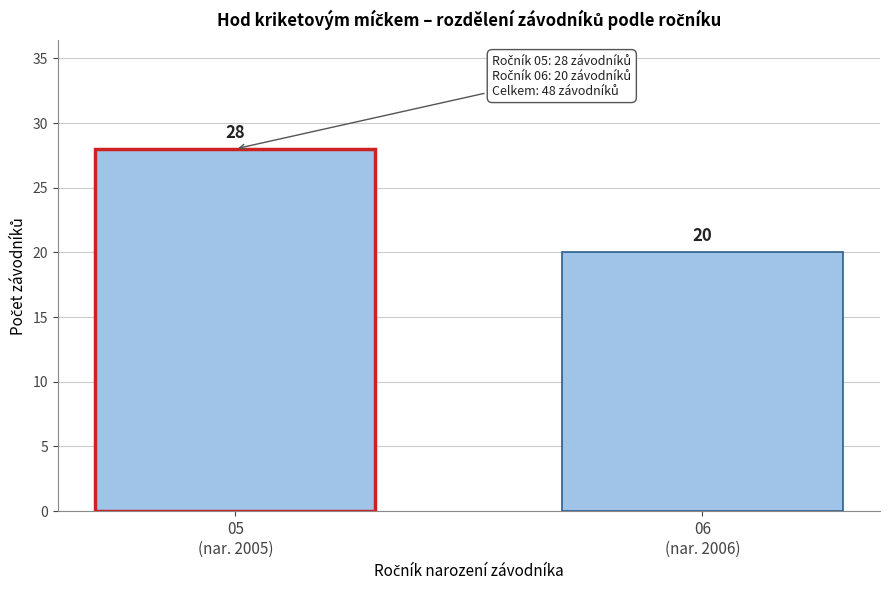

Reading left to right, extract all data points from this chart.

28	20